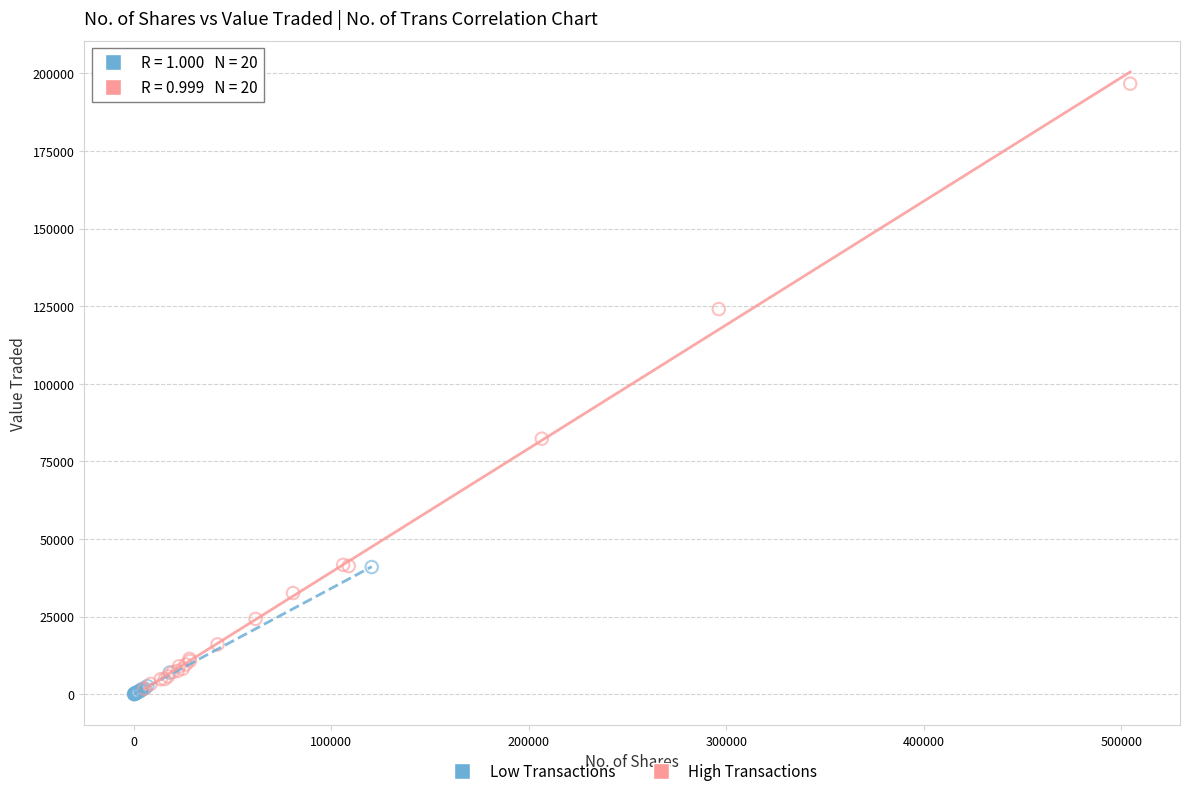

Which series reaches the maximum Y coordinate?

High Transactions